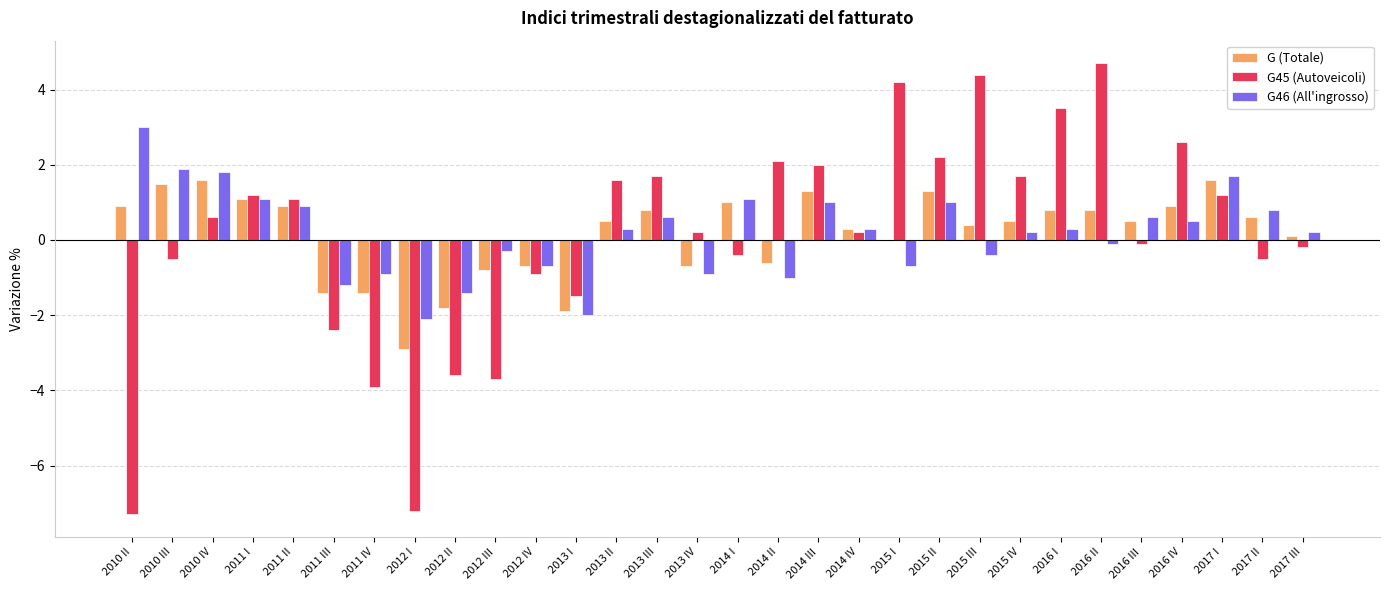

What is the greatest value displayed?

4.7